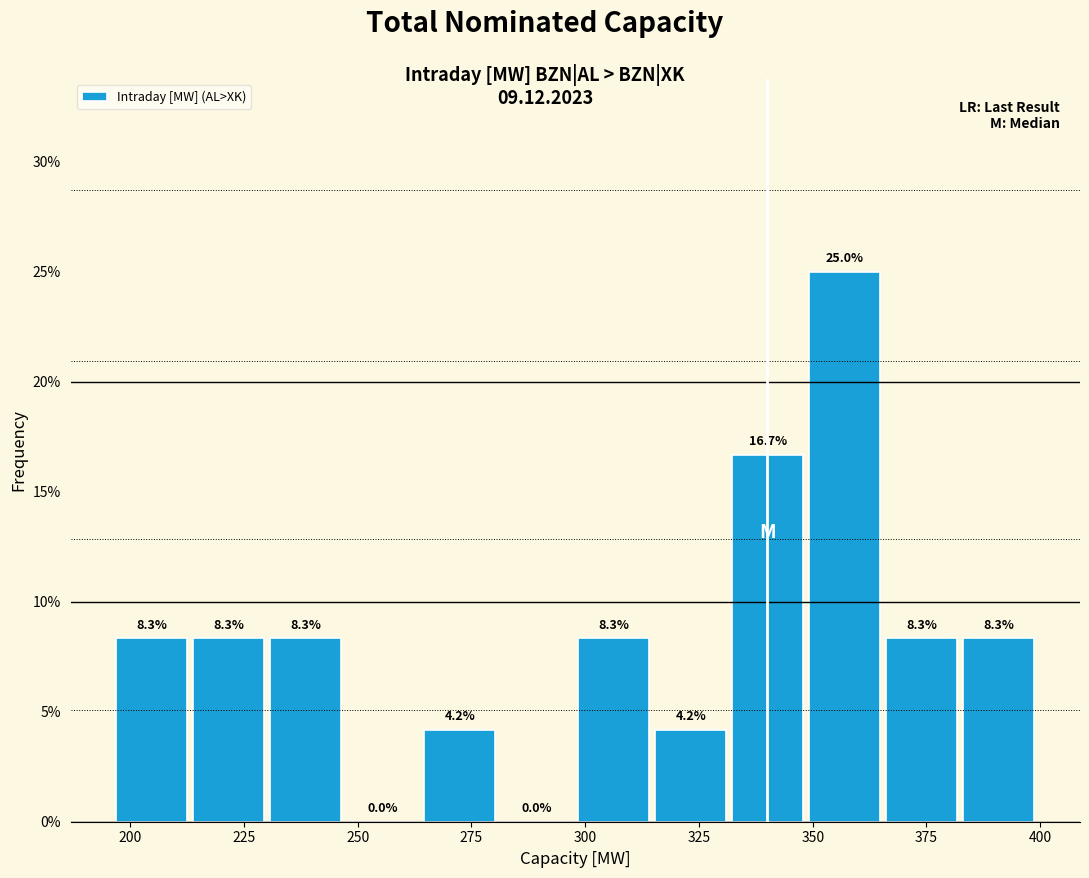

Read against the x-axis, roughly where is the centre of the tallest bar?

355